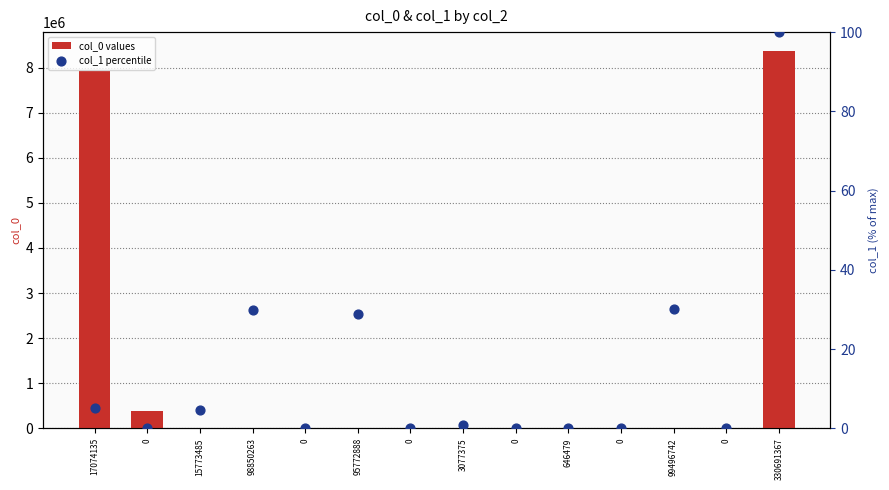

What is the total value across all series at 646479?

392.2